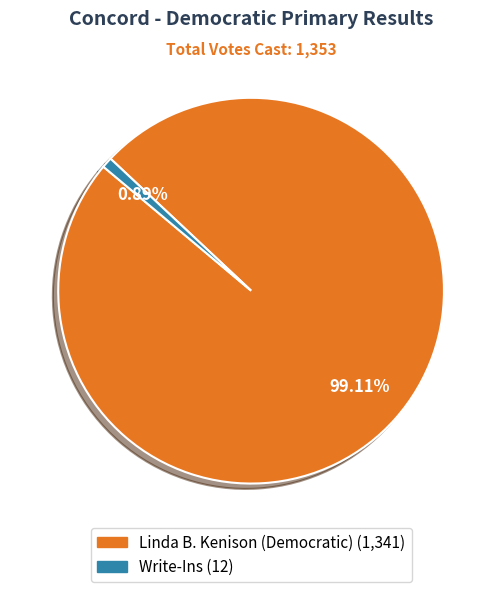

What is the total percentage of Write-Ins and Linda B. Kenison (Democratic)?

100.0%